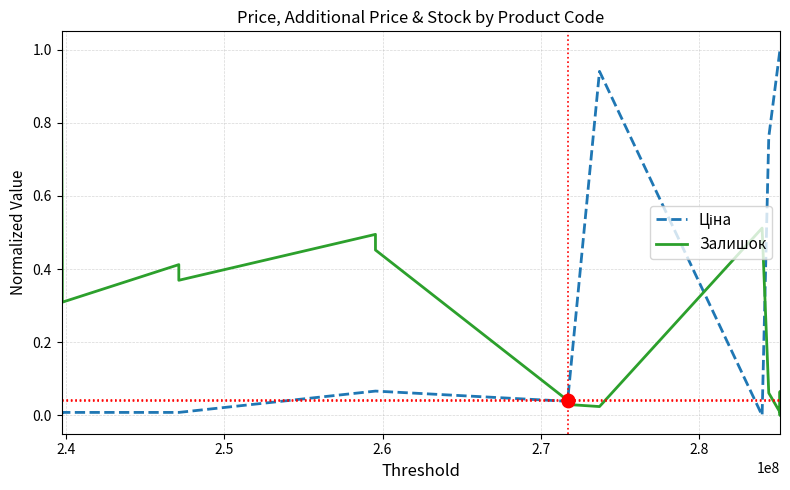

What is the maximum value shown in the chart?

1.0